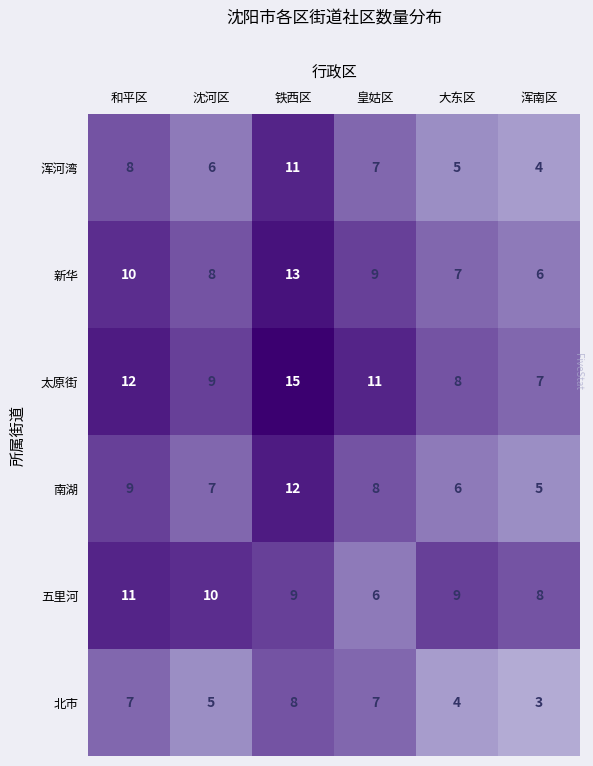

What is the approximate value of 五里河 at 大东区?

9